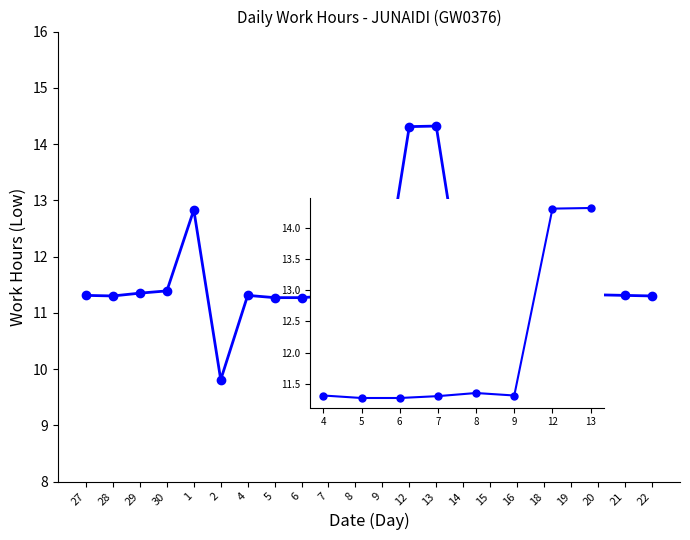

The chart shows a value of 18.7 at 4. True or false?

False